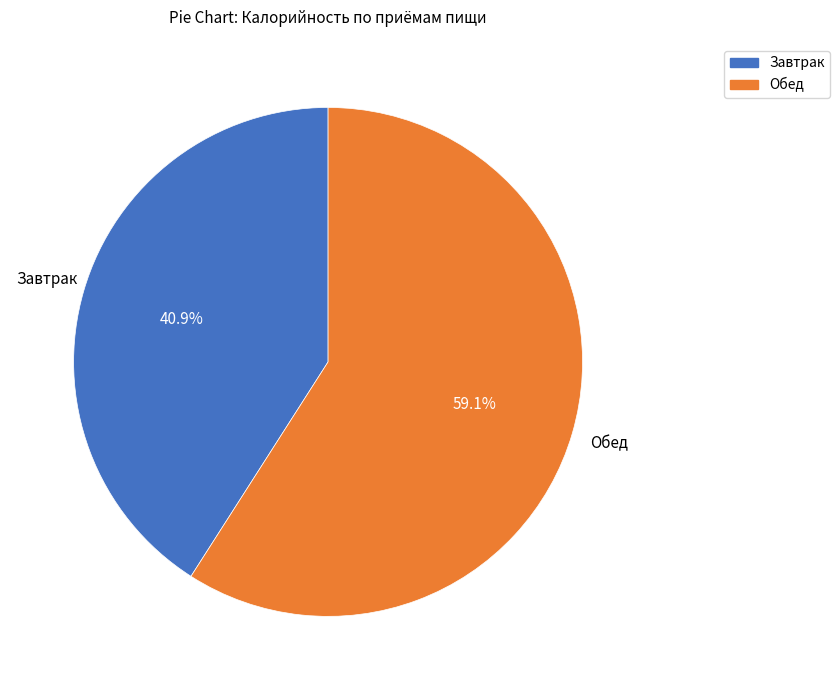

What percentage is the Обед slice, to the nearest percent?

59%